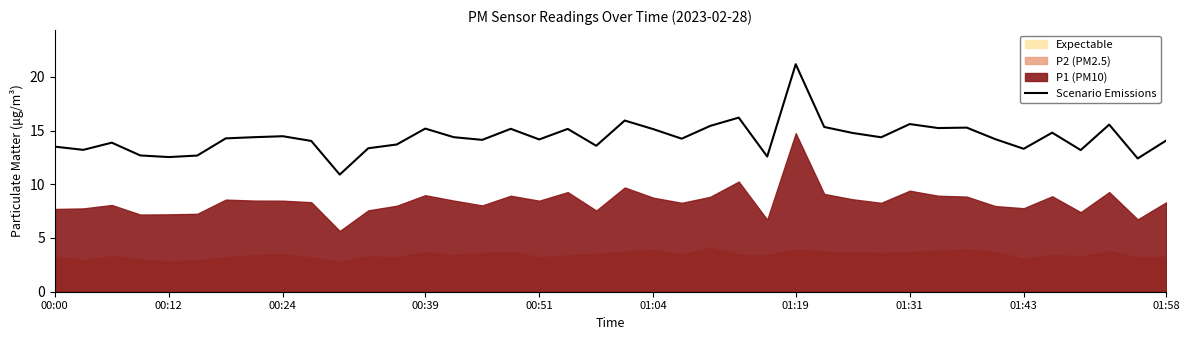

True or false: there are more than 2 points higher than both neighbors.

True